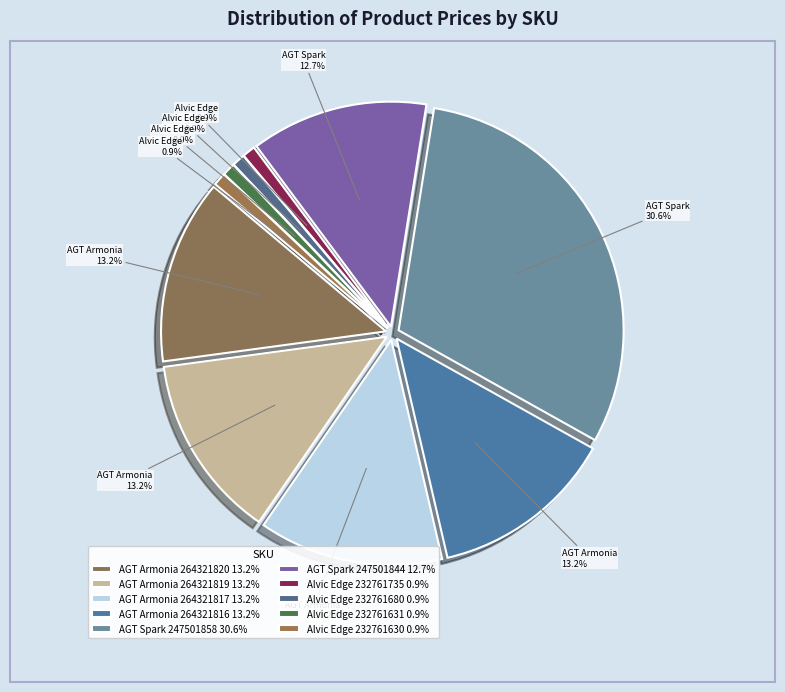

Rank the categories by value from lowest to highest.

Alvic Solid edge (232761735), Alvic Solid edge (232761680), Alvic Solid edge (232761631), Alvic Solid edge (232761630), Laminate AGT Spark (247501844), Laminate AGT Armonia Slim (264321820), Laminate AGT Armonia Slim (264321819), Laminate AGT Armonia Slim (264321817), Laminate AGT Armonia Slim (264321816), Laminate AGT Spark (247501858)